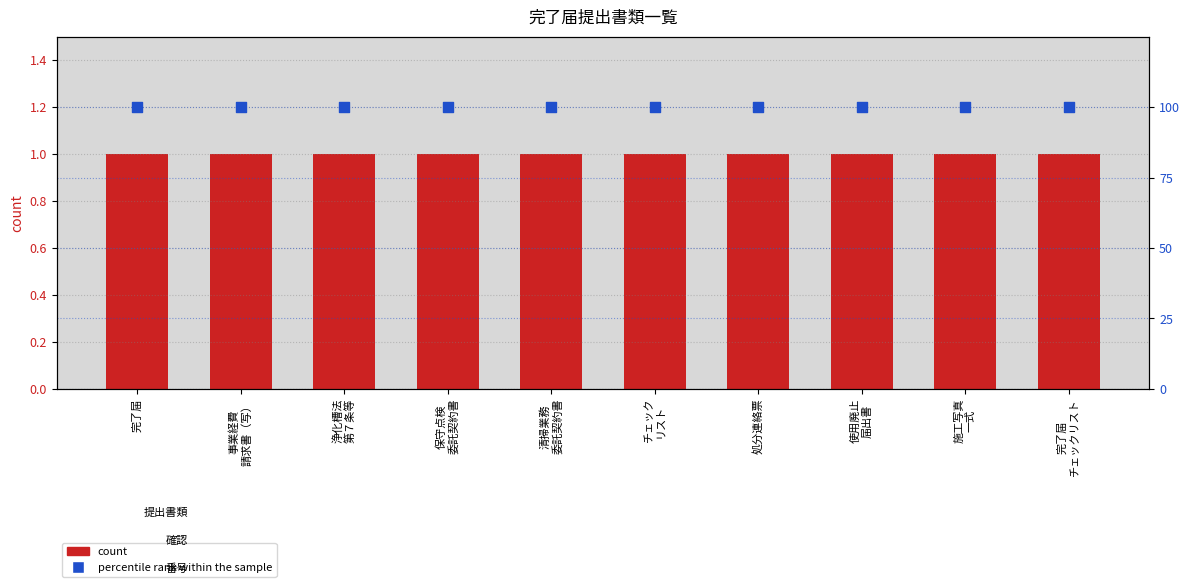

What are all the series names shown in the legend?

count, percentile rank within the sample